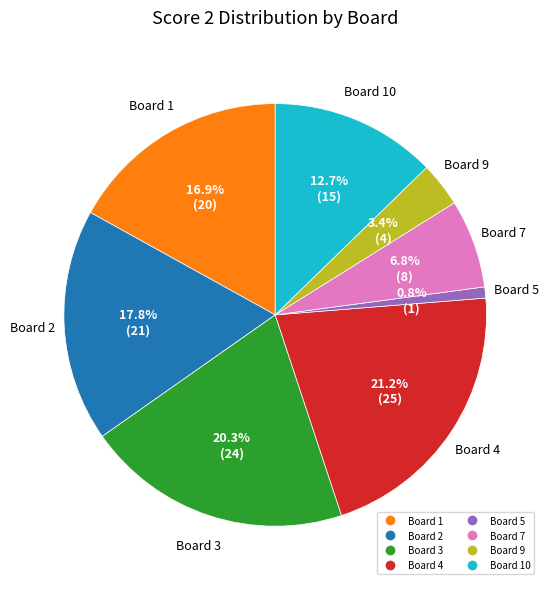

Is there a majority slice in this chart?

No